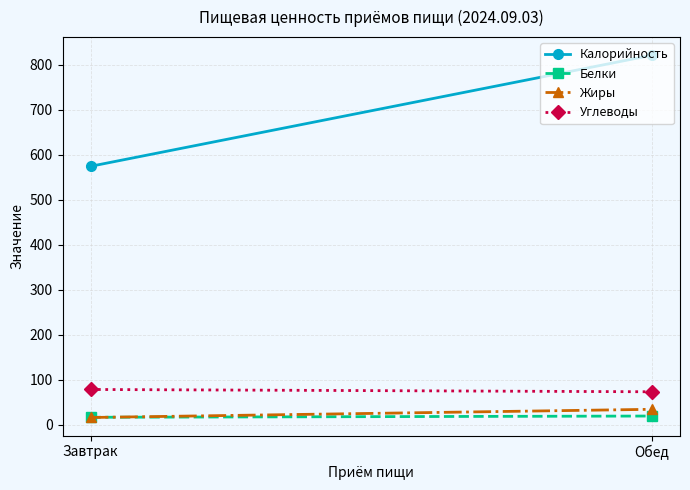

Reading left to right, extract all data points from this chart.

Калорийность: 574.0	820.9
Белки: 16.1	18.9
Жиры: 15.6	33.8
Углеводы: 77.9	72.8